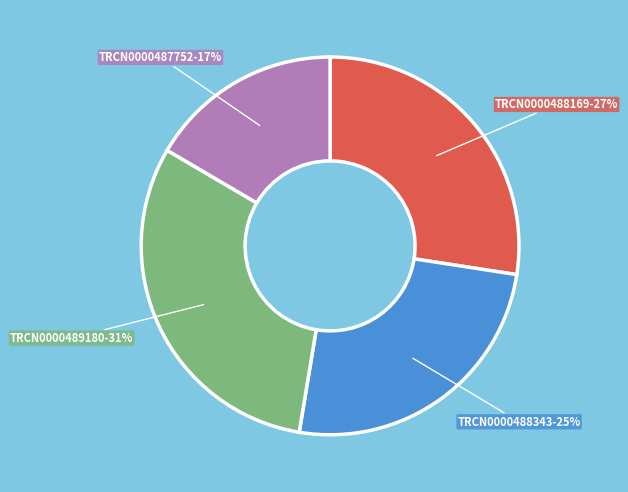

To the nearest percent, what is the difference between the largest and smallest slice percentages?

14%